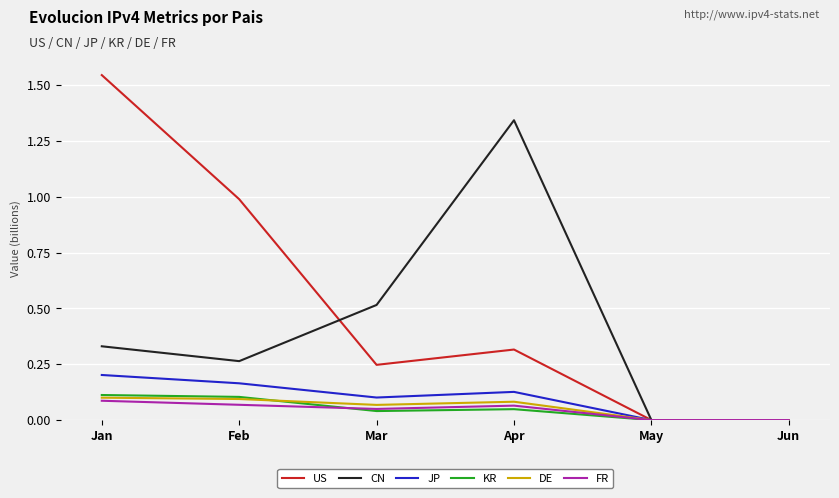

Where is the first local minimum for KR?

Mar